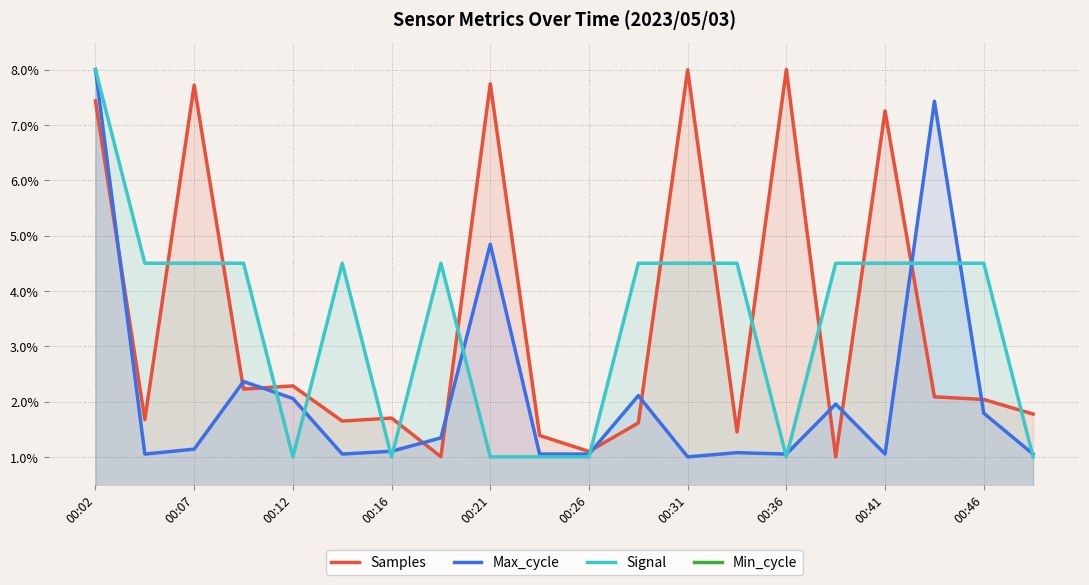

True or false: Samples has a value of 11.9 at 00:41.

False